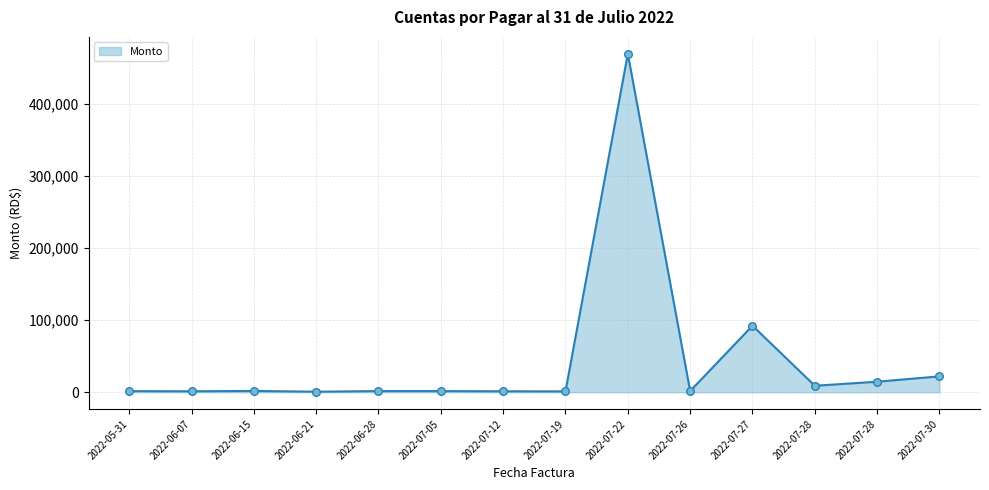

How many lines are shown in the chart?

1